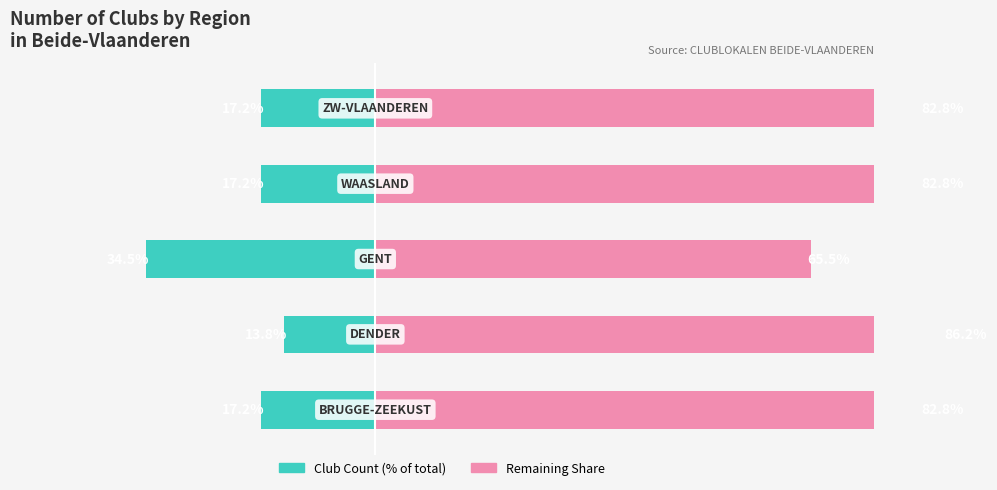

How many data points does each series have?

5